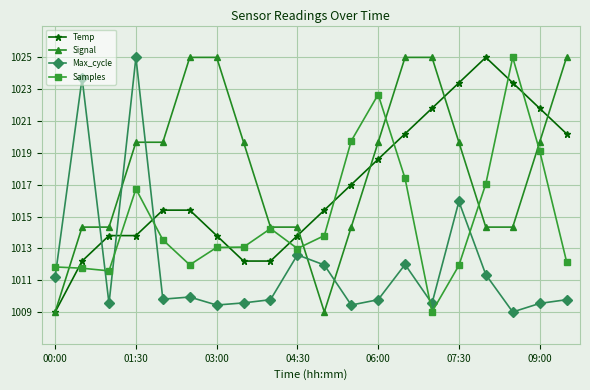

What is the highest value of the Temp series?

1025.0